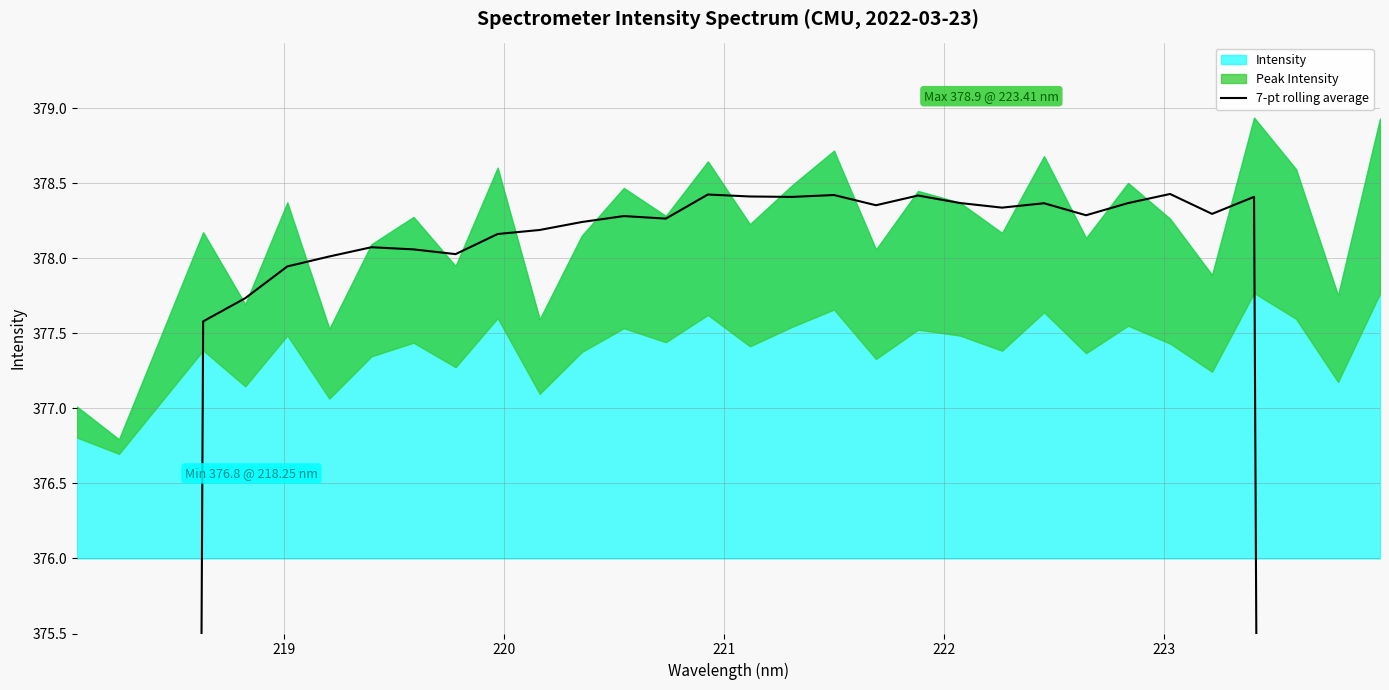

What is the difference between the maximum and minimum values?

162.8